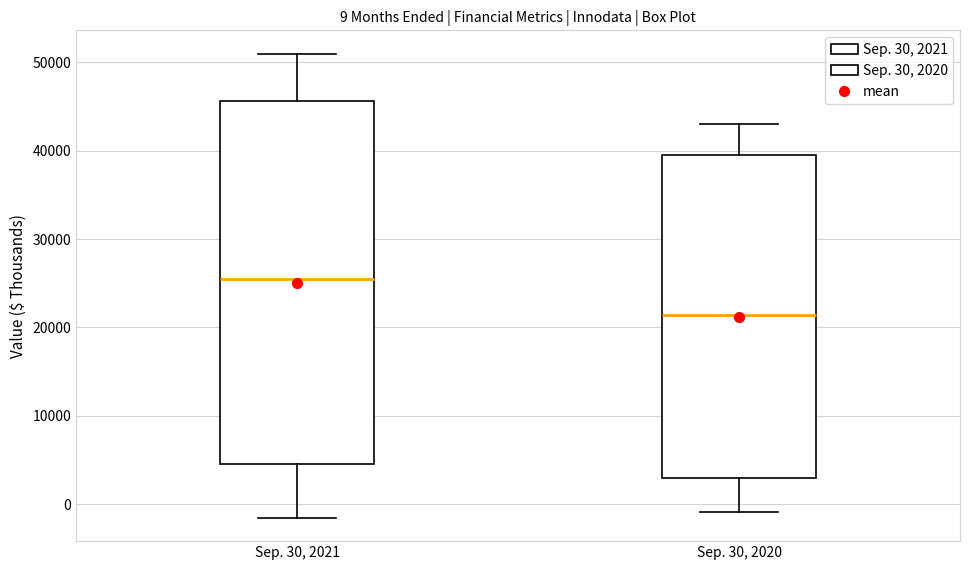

Comparing the boxes themselves (not the whiskers), which one is the tallest?

Sep. 30, 2021